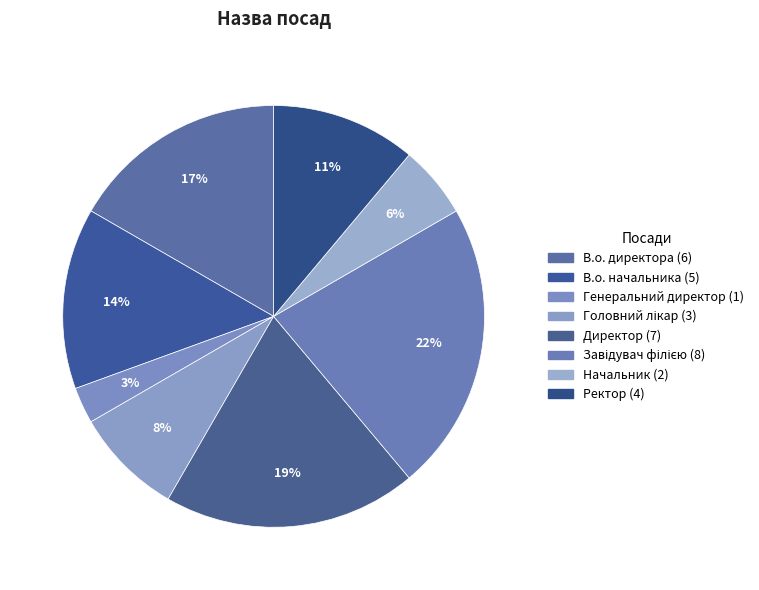

Which slice is the smallest?

Генеральний директор